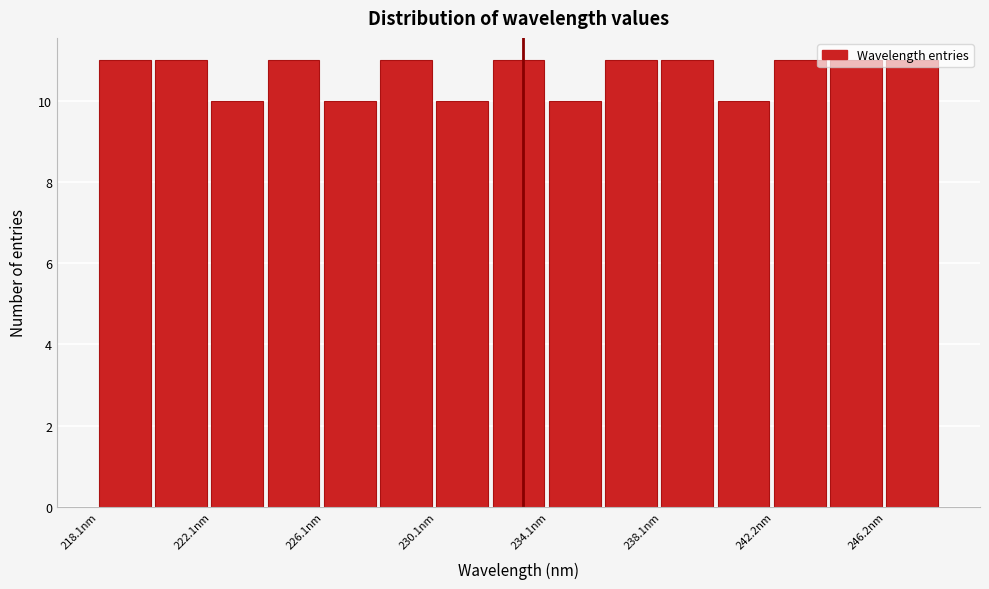

Reading left to right, list every bar in this chart as the range it spans on the x-axis followed by its height. Neither the bar edges nor the heights are printed on the chart, so give them approximately, as read against the axes.

218 to 220: 11
220 to 222: 11
222 to 224: 10
224 to 226: 11
226 to 228: 10
228 to 230: 11
230 to 232: 10
232 to 234: 11
234 to 236: 10
236 to 238: 11
238 to 240: 11
240 to 242: 10
242 to 244: 11
244 to 246: 11
246 to 248: 11